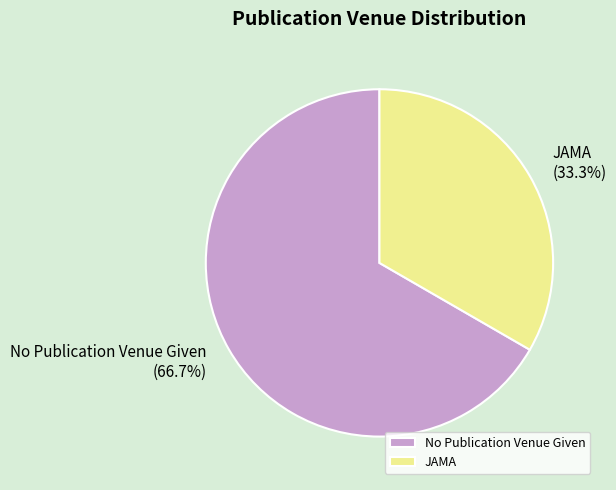

How many slices are in this pie chart?

2